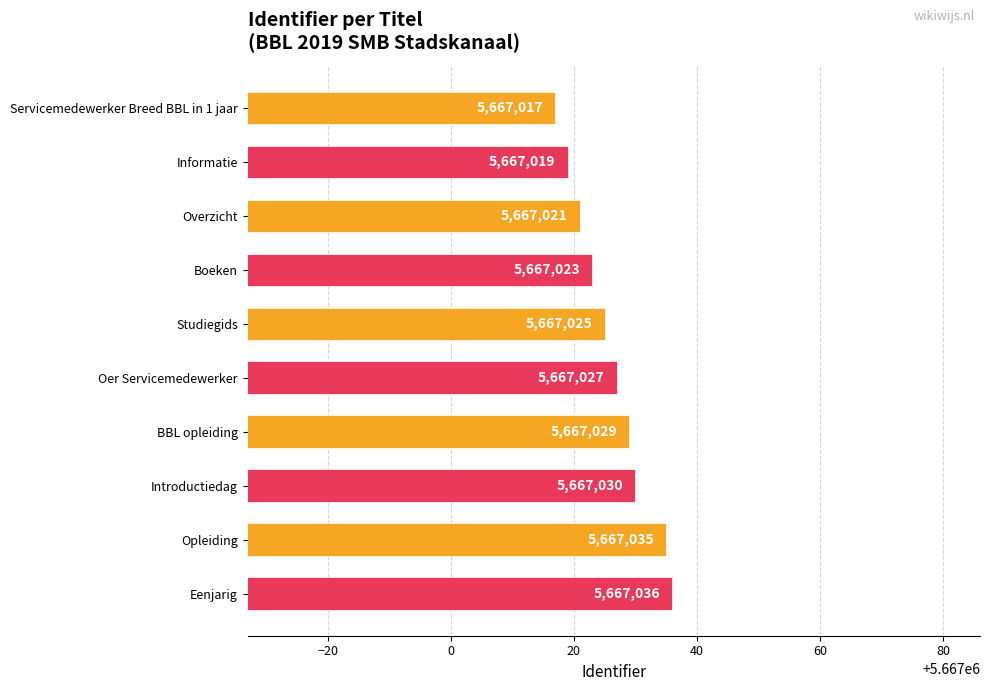

Is it true that the value at Opleiding is 5667035?

True